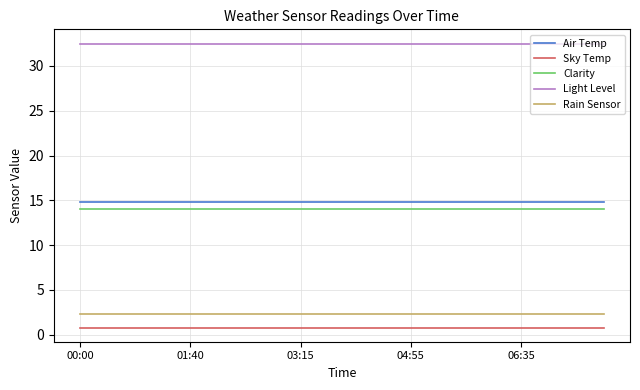

What are all the series names shown in the legend?

Air Temp, Sky Temp, Clarity, Light Level, Rain Sensor